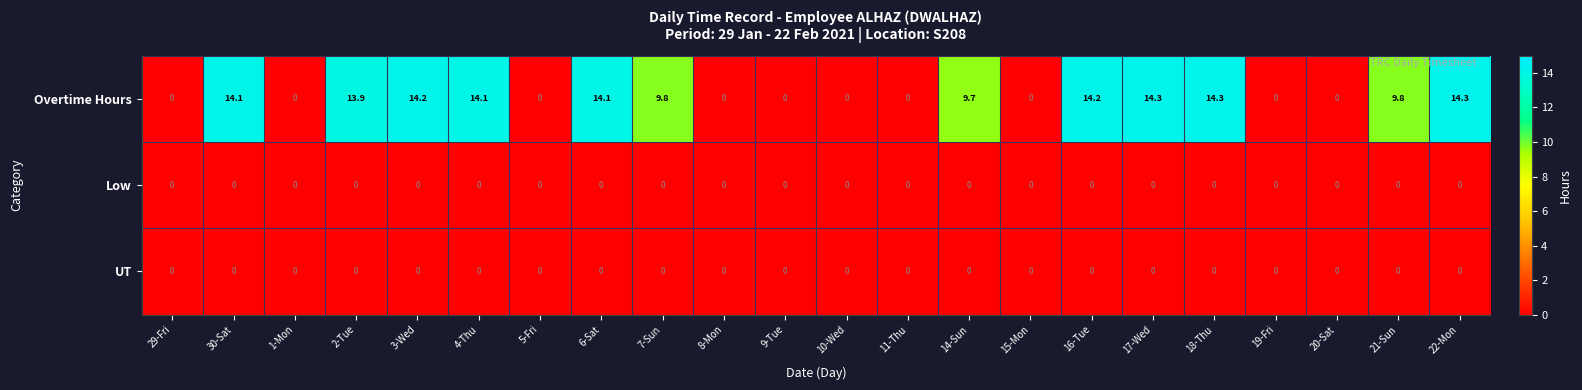

Between 3-Wed and 11-Thu, which series saw the biggest shift?

Overtime Hours